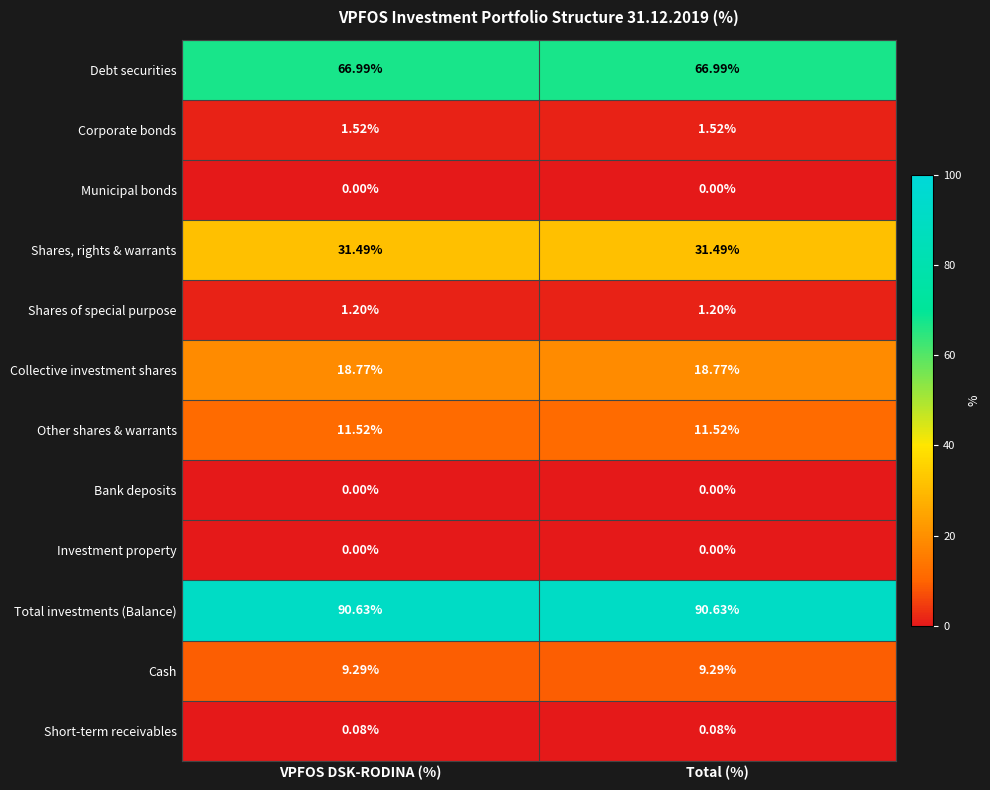

Is the value of Cash at Total (%) greater than the value of Bank deposits at Total (%)?

Yes